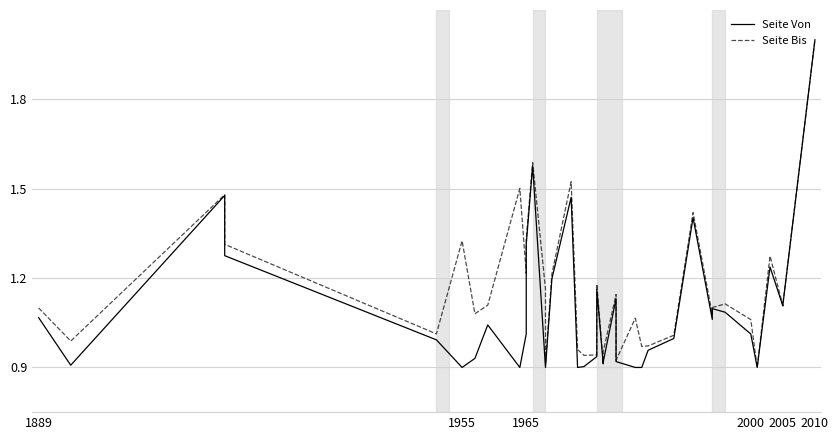

True or false: Seite Bis and Seite Von intersect in this chart.

False